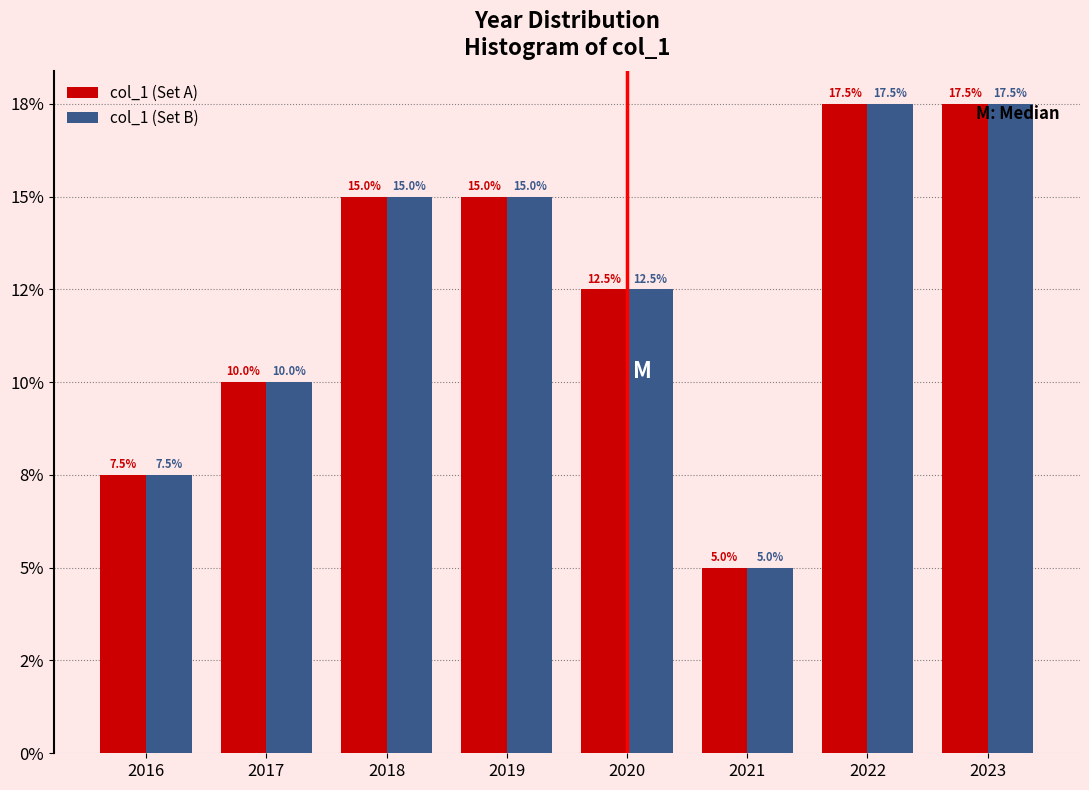

What are all the series names shown in the legend?

col_1 (Set A), col_1 (Set B)